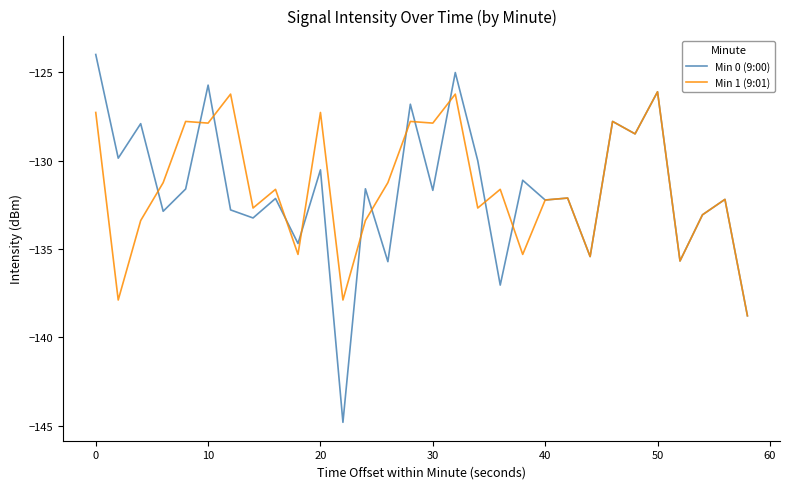

Which series has the largest range (max minus min)?

Min 0 (9:00)